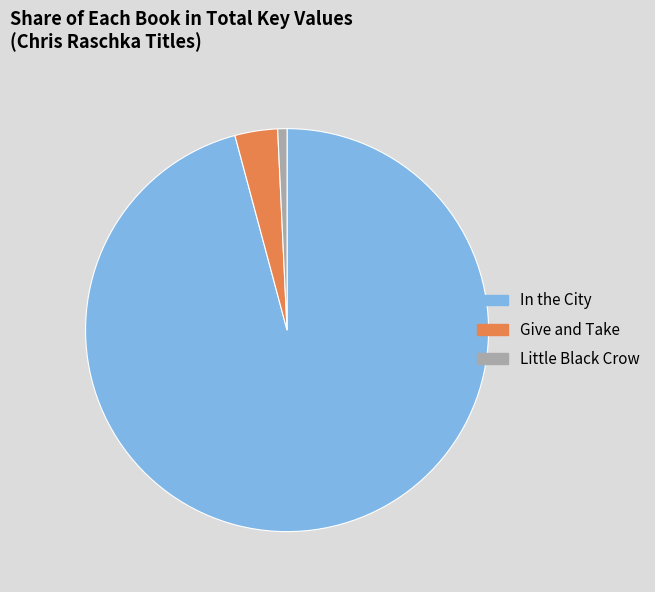

What is the ratio of the value at In the City to the value at Little Black Crow?

128.9